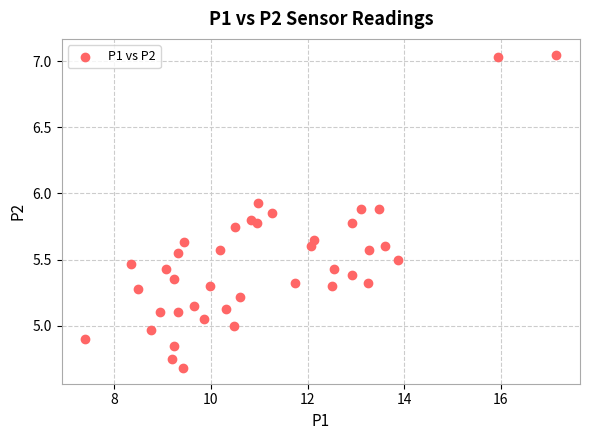

What is the range of X values (max minus min)?

9.7